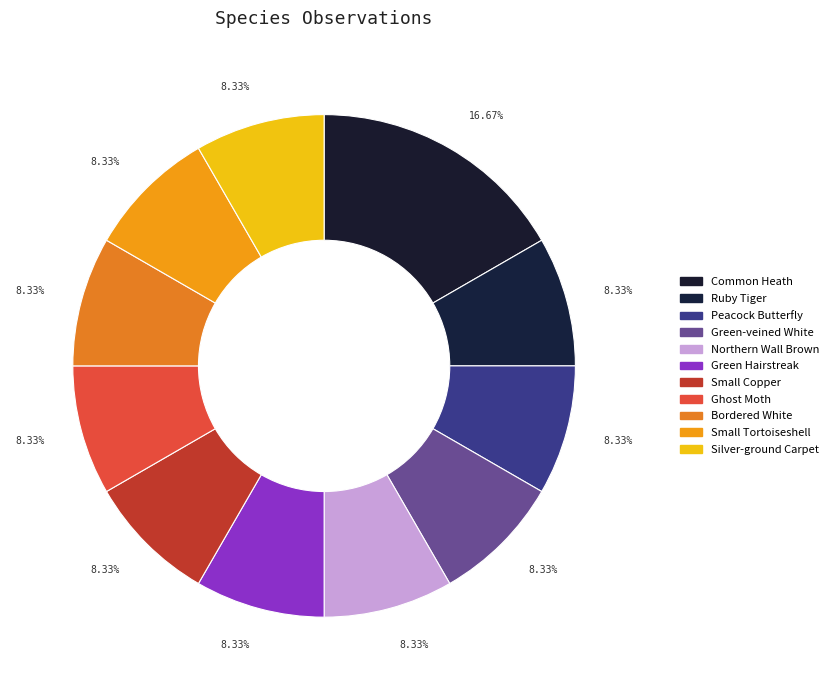

Rank the categories by value from highest to lowest.

Common Heath, Ruby Tiger, Peacock Butterfly, Green-veined White, Northern Wall Brown, Green Hairstreak, Small Copper, Ghost Moth, Bordered White, Small Tortoiseshell, Silver-ground Carpet